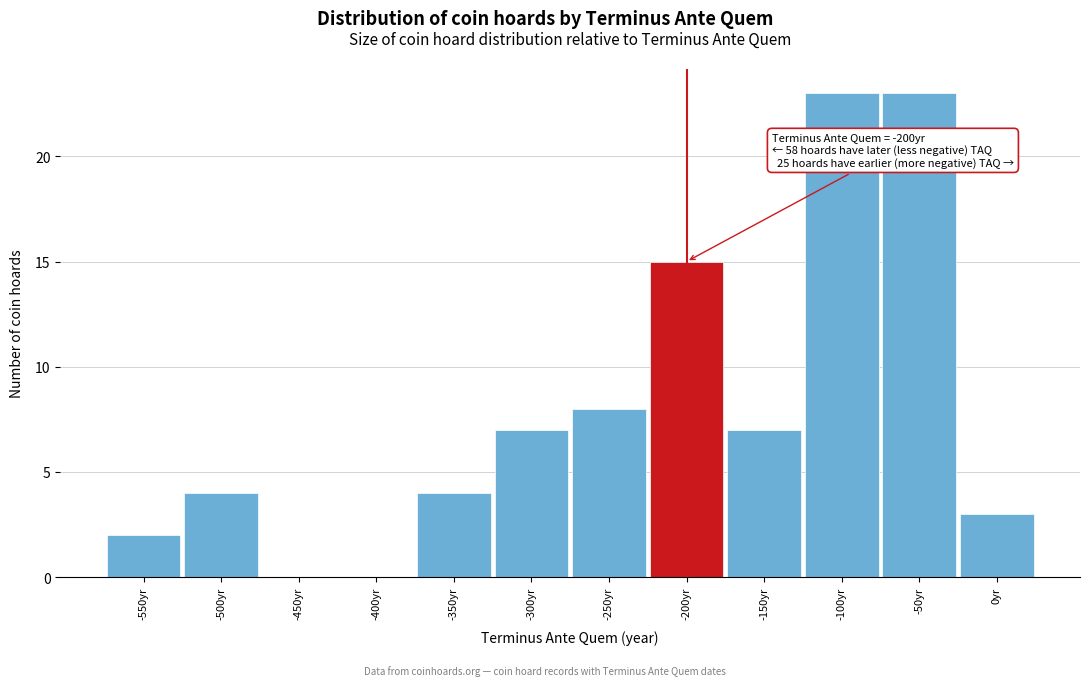

Reading left to right, what are all the values shown in this chart?

-550yr=2	-500yr=4	-450yr=0	-400yr=0	-350yr=4	-300yr=7	-250yr=8	-200yr=15	-150yr=7	-100yr=23	-50yr=23	0yr=3